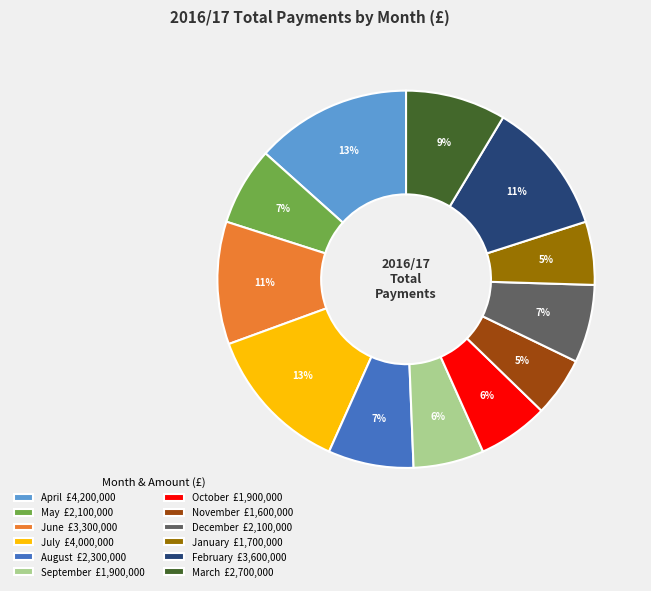

Is it true that May is 7% of the pie?

True